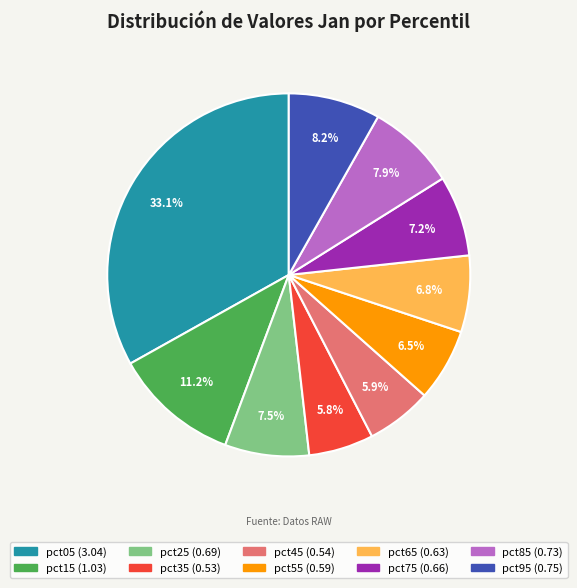

What percentage do pct35 and pct05 together represent?

38.9%